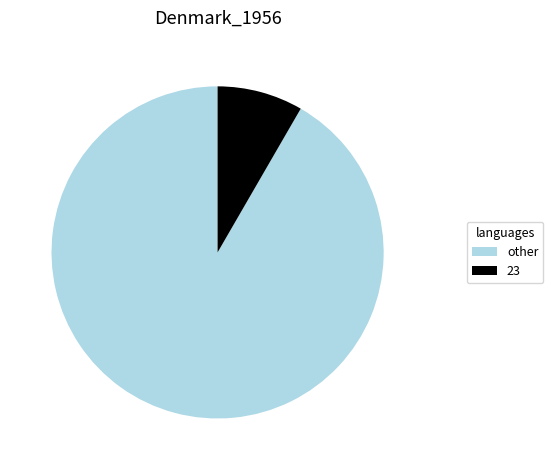

Count the number of slices in the pie.

2